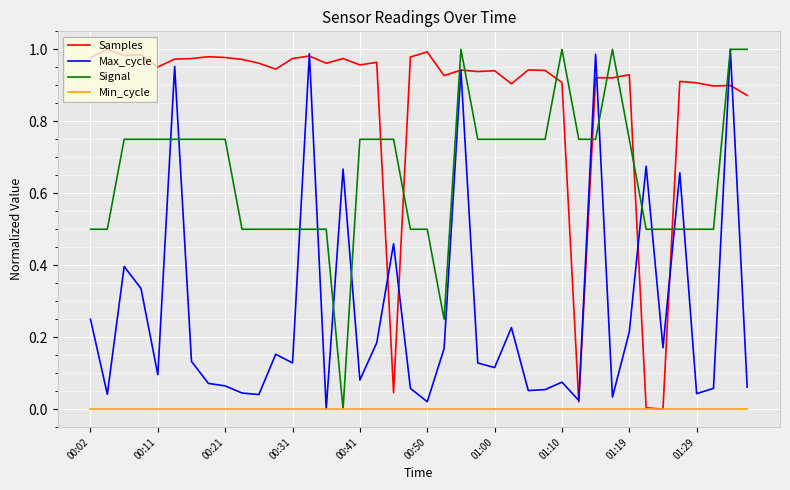

What are all the series names shown in the legend?

Samples, Max_cycle, Signal, Min_cycle